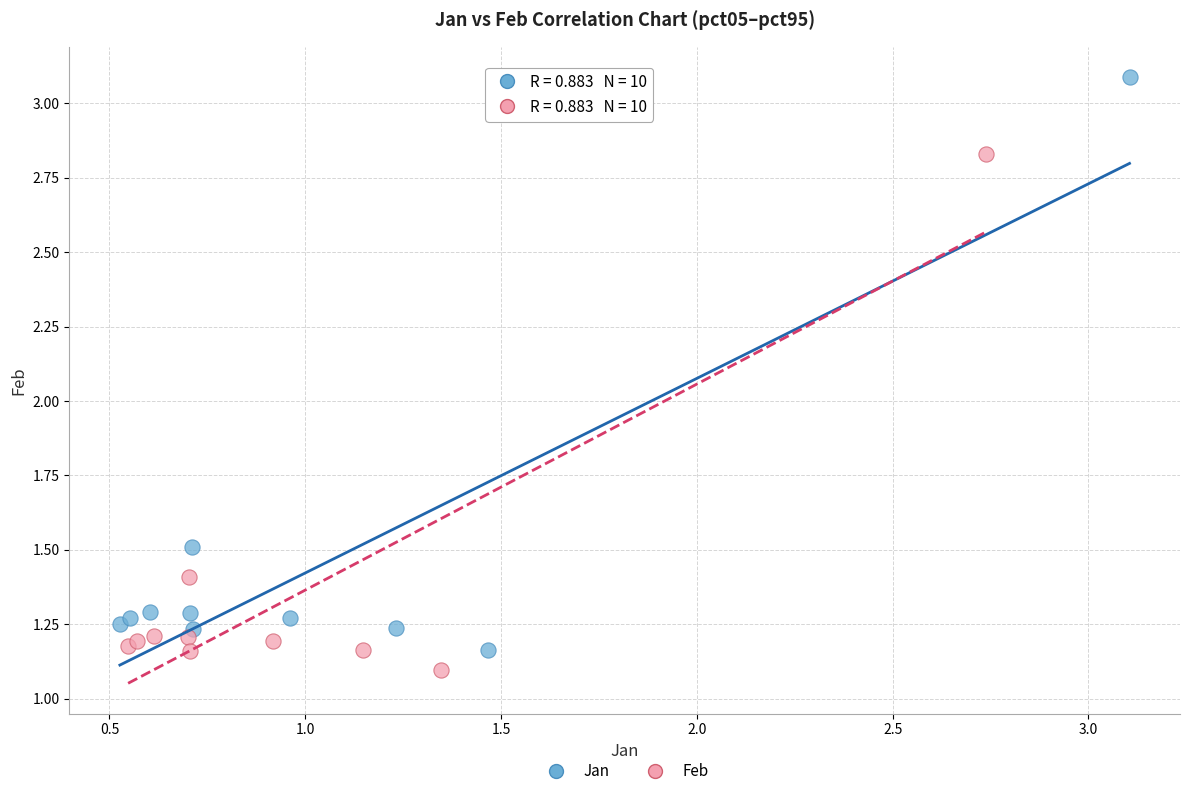

Which series reaches the maximum Y coordinate?

Jan